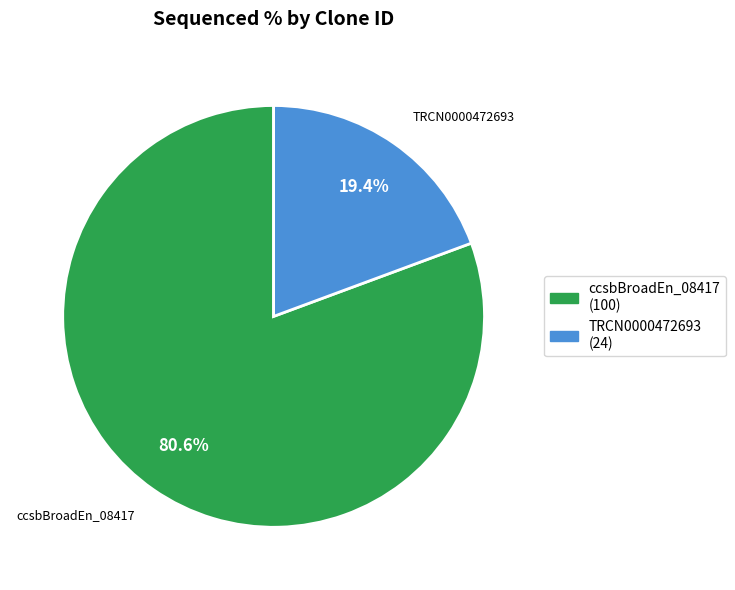

How many slices are in this pie chart?

2